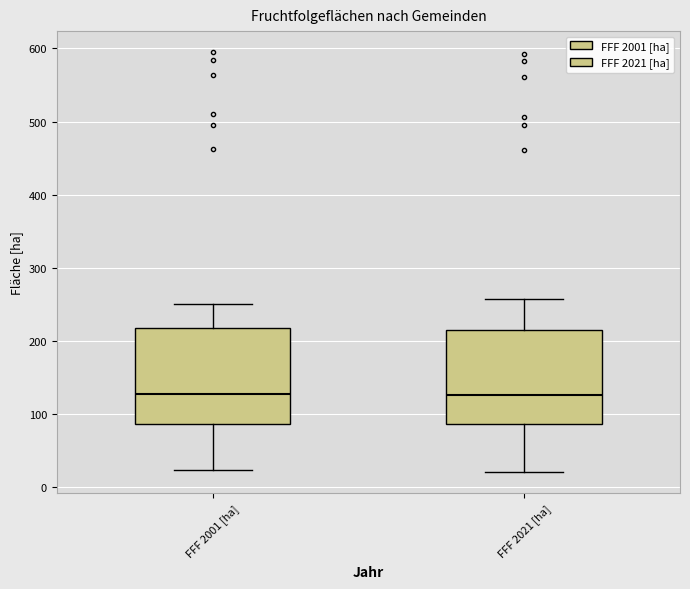

Reading left to right, read every box against the y-axis: the position of its median line, the range the box covers, and the ends of its whiskers. The values are not printed on the chart, so give them approximately, as read against the axis.

FFF 2001 [ha]: median 130, box 90 to 220, whiskers 20 to 250
FFF 2021 [ha]: median 130, box 90 to 210, whiskers 20 to 260